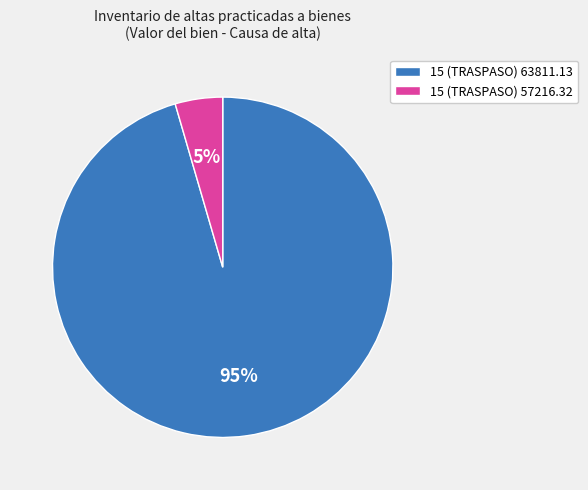

To the nearest percent, what percentage of the pie is 15 (TRASPASO) 63811.13?

95%